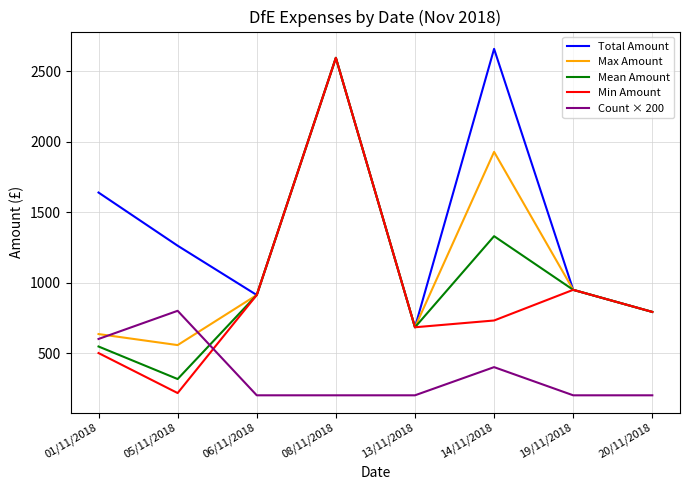

How many lines are shown in the chart?

5